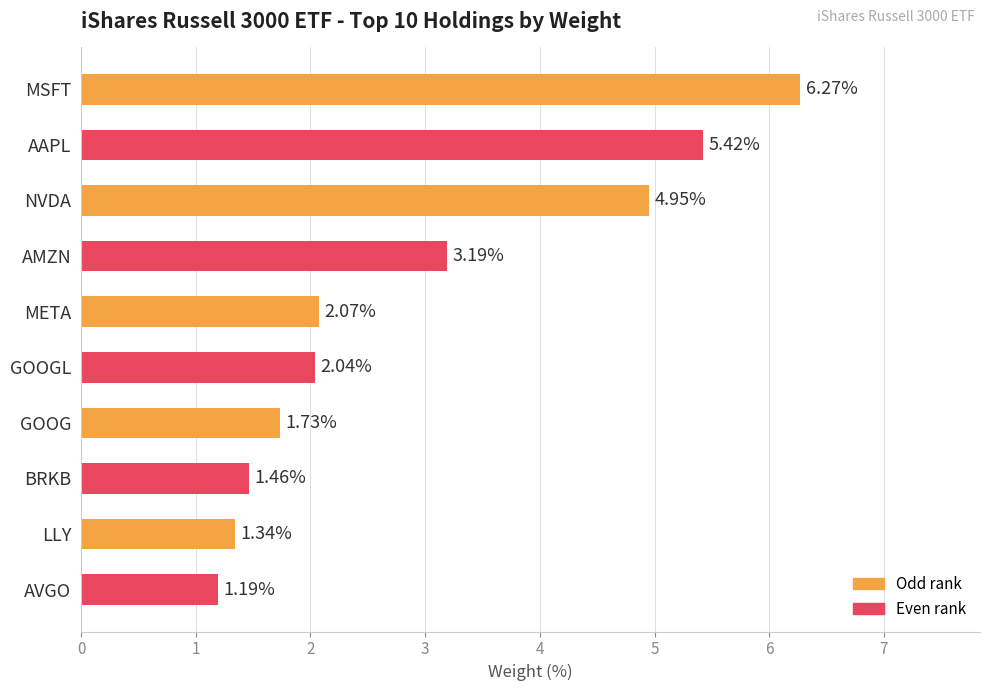

Does the chart contain stacked bars?

No